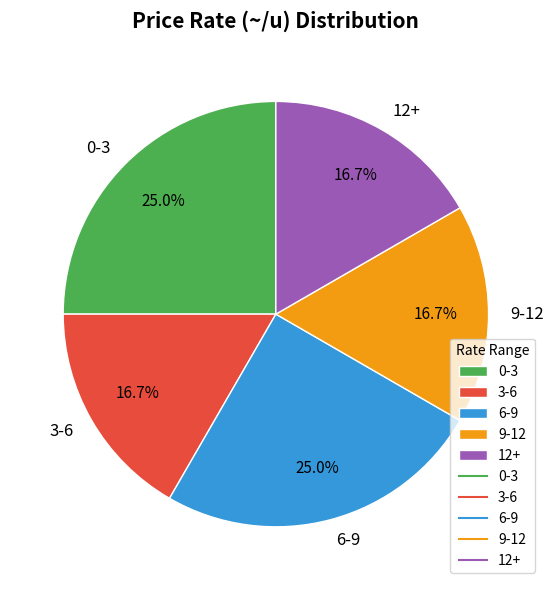

To the nearest percent, what is the difference between the largest and smallest slice percentages?

8%